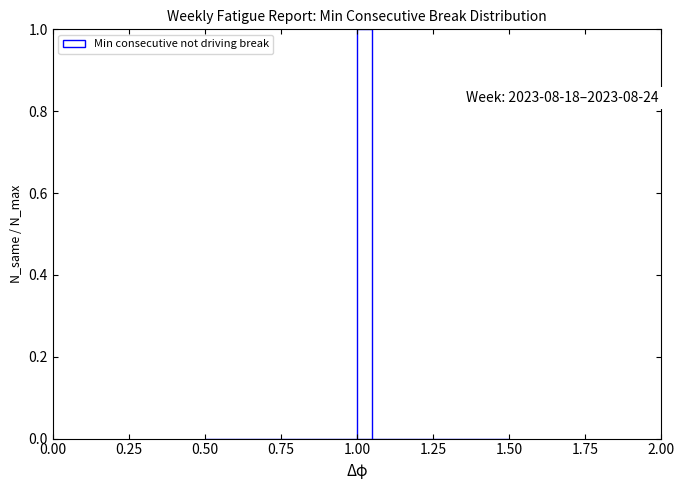

Read against the x-axis, roughly where is the centre of the tallest bar?

1.05